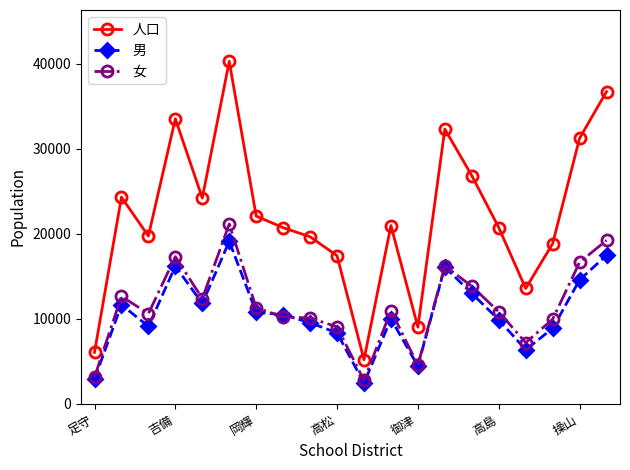

Which series has the widest spread of values?

人口